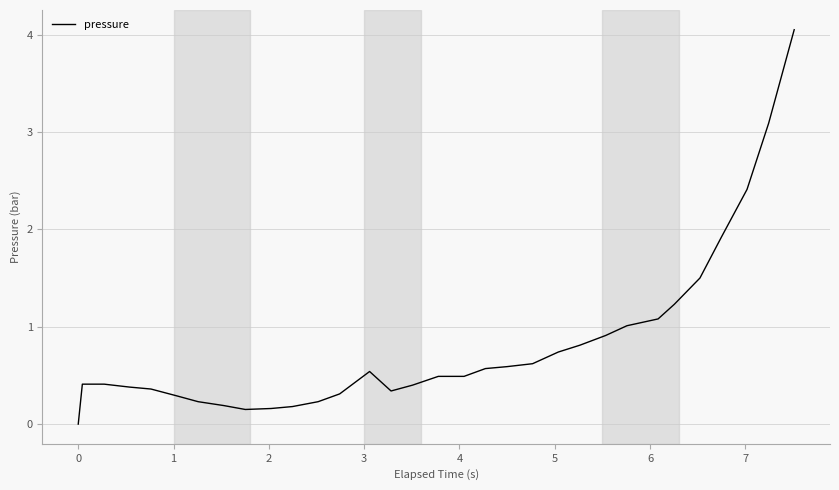

Is this an area chart (filled region under the line)?

No